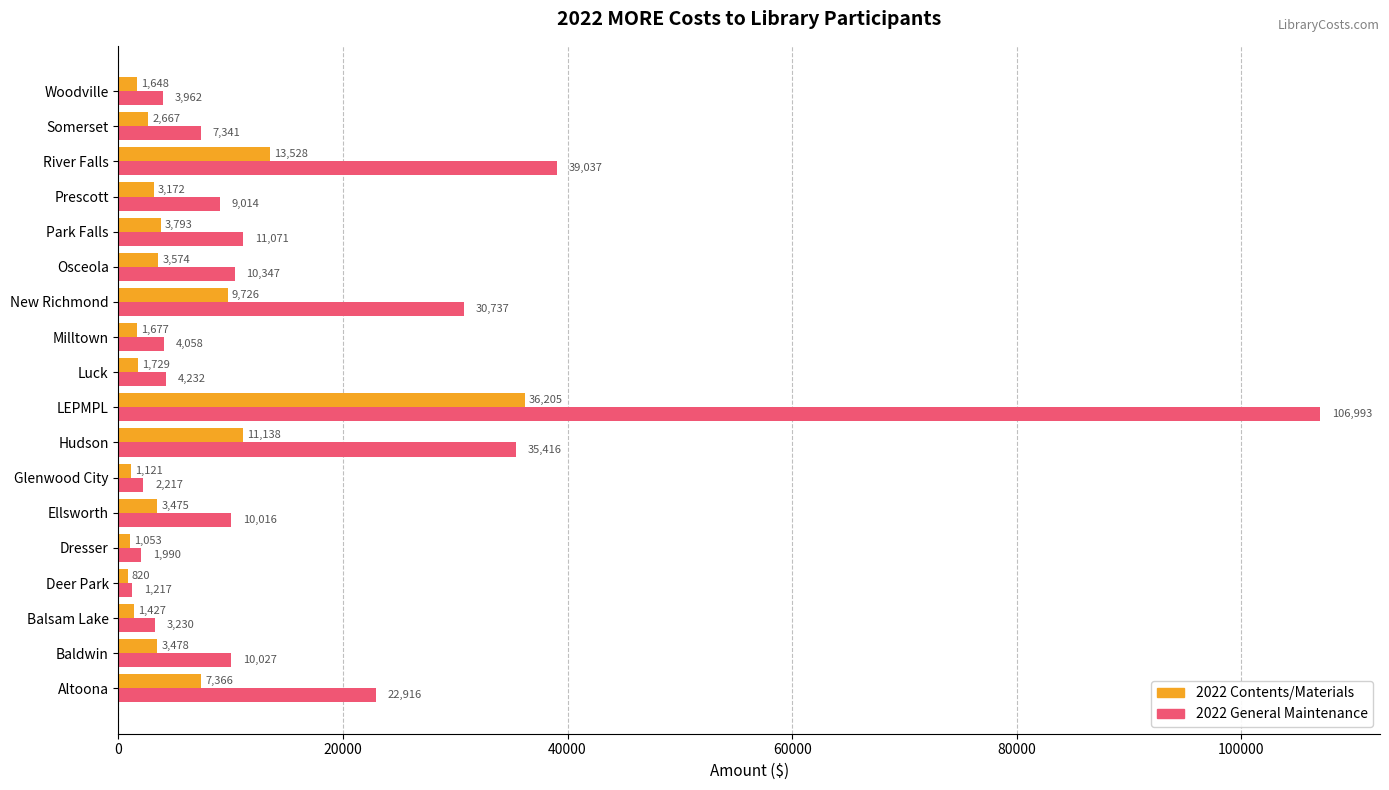

At which label does 2022 General Maintenance reach its minimum?

Deer Park